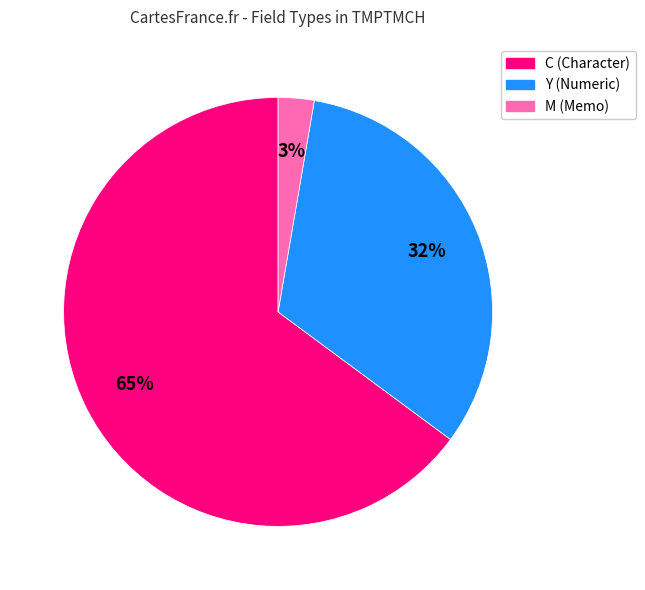

How many segments does this pie chart have?

3